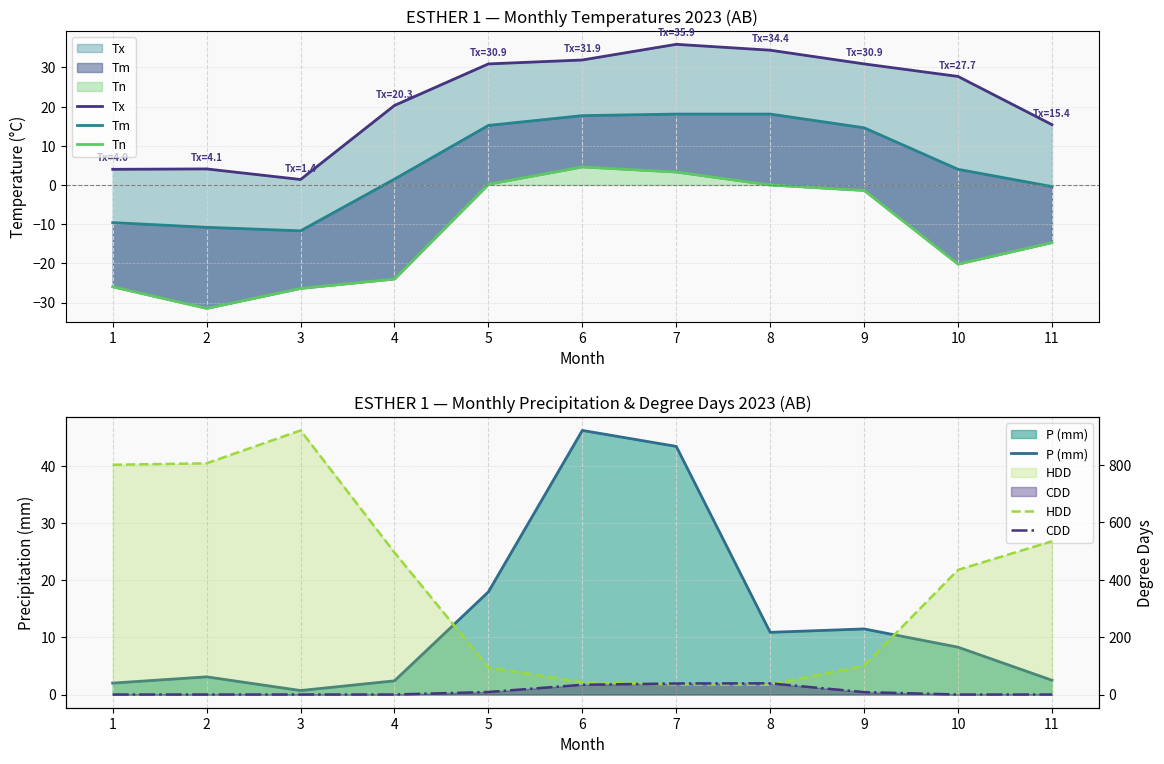

At which category is the sum across all series the highest?

3